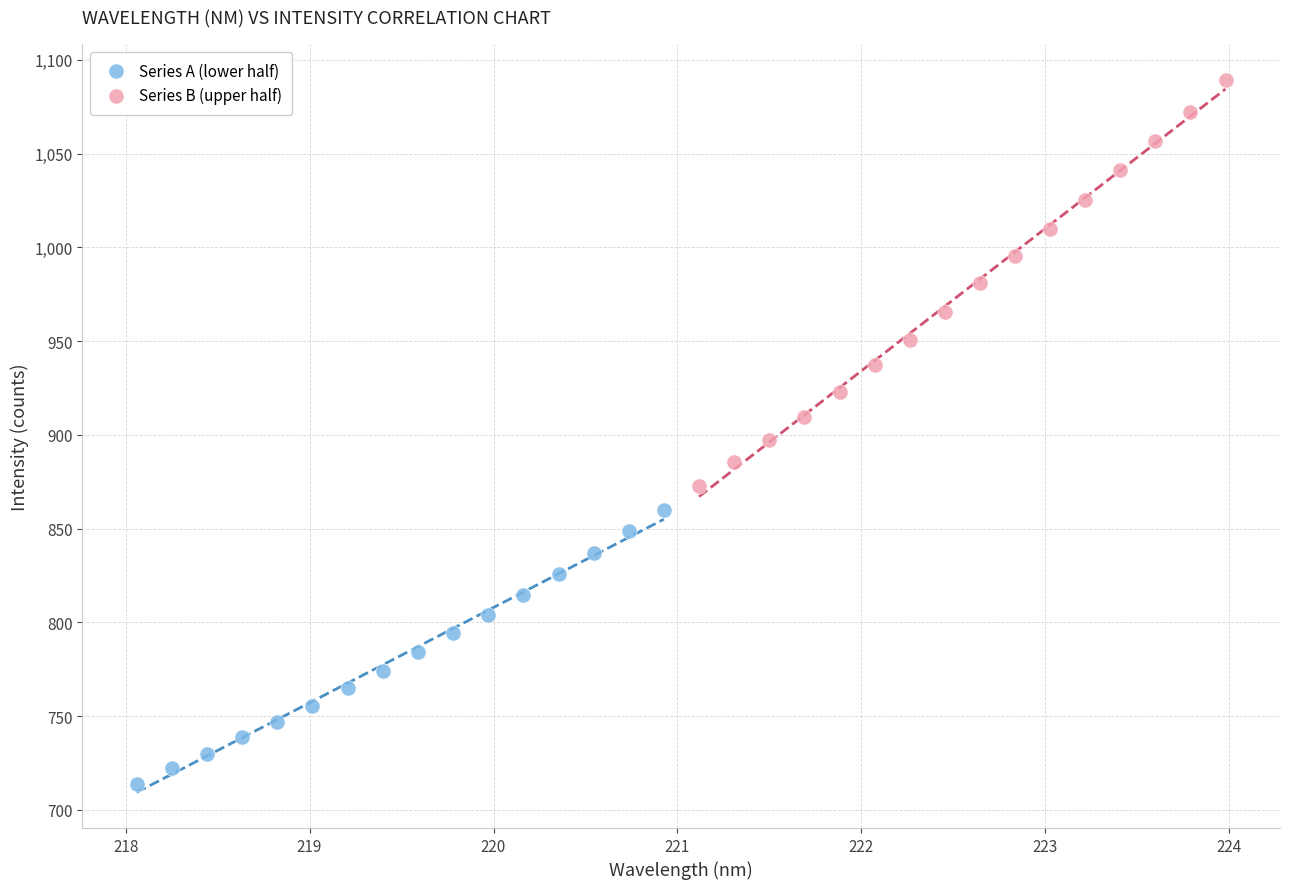

Which series reaches the minimum Y coordinate?

Series A (lower half)